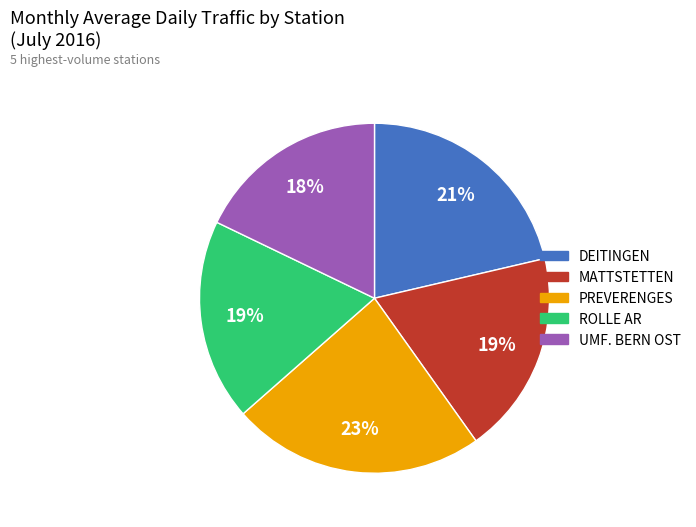

To the nearest percent, what portion does ROLLE AR represent?

19%